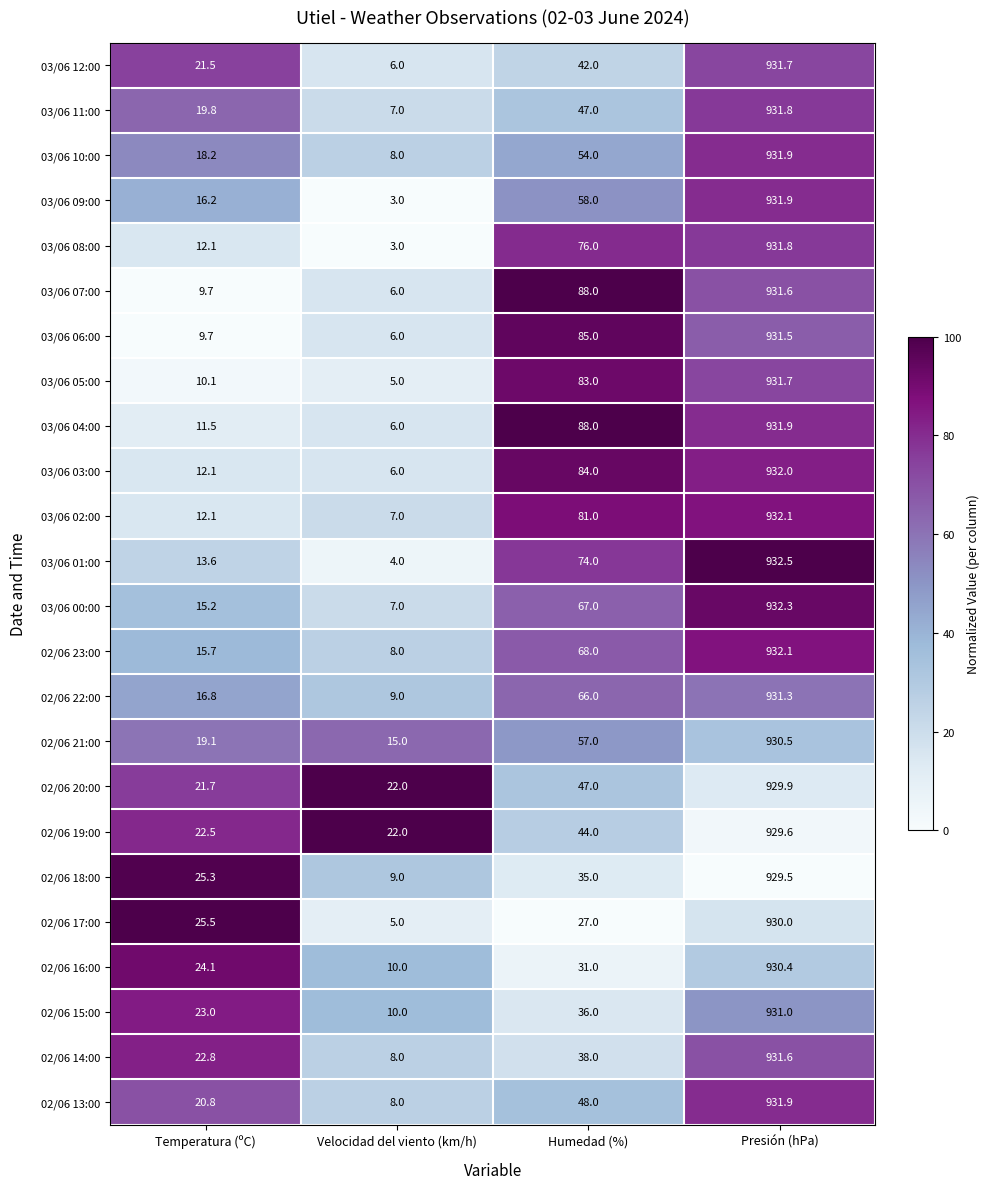

The 02/06 15:00 series shows 47.7 at Humedad (%). True or false?

False